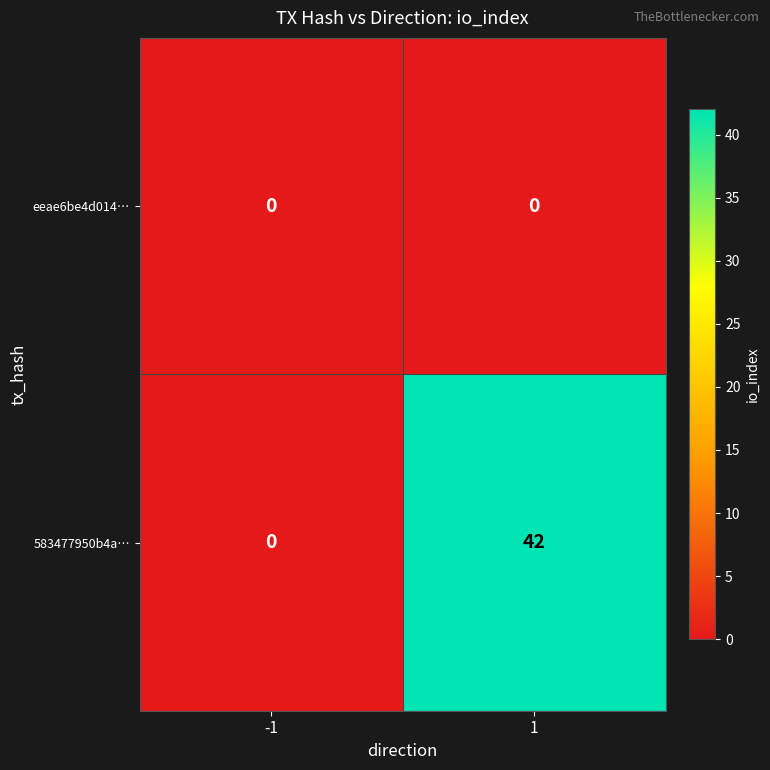

What is the greatest value displayed?

42